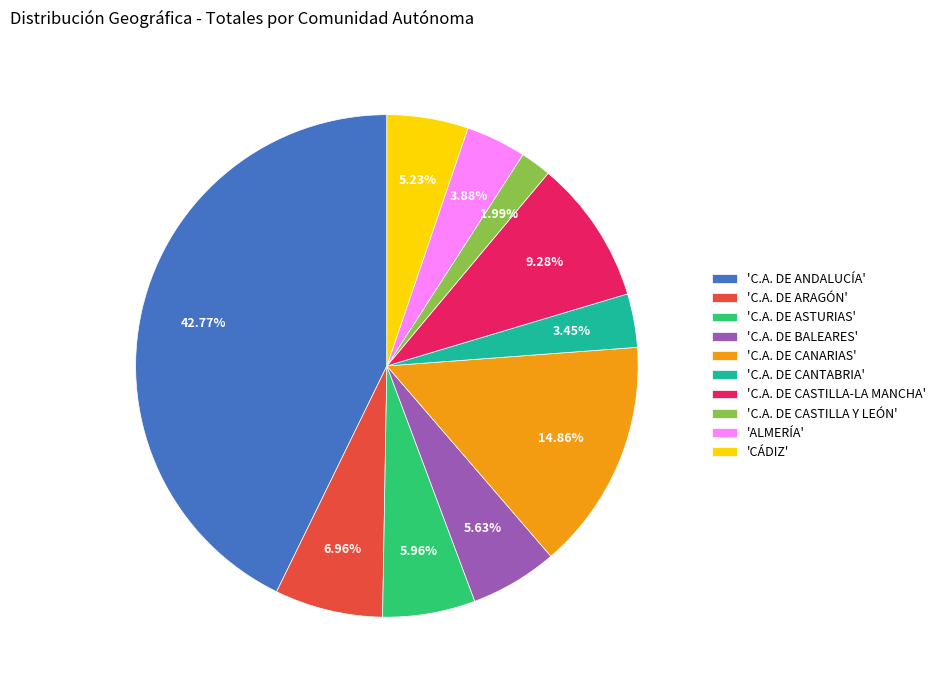

To the nearest percent, what is the average slice percentage?

10%